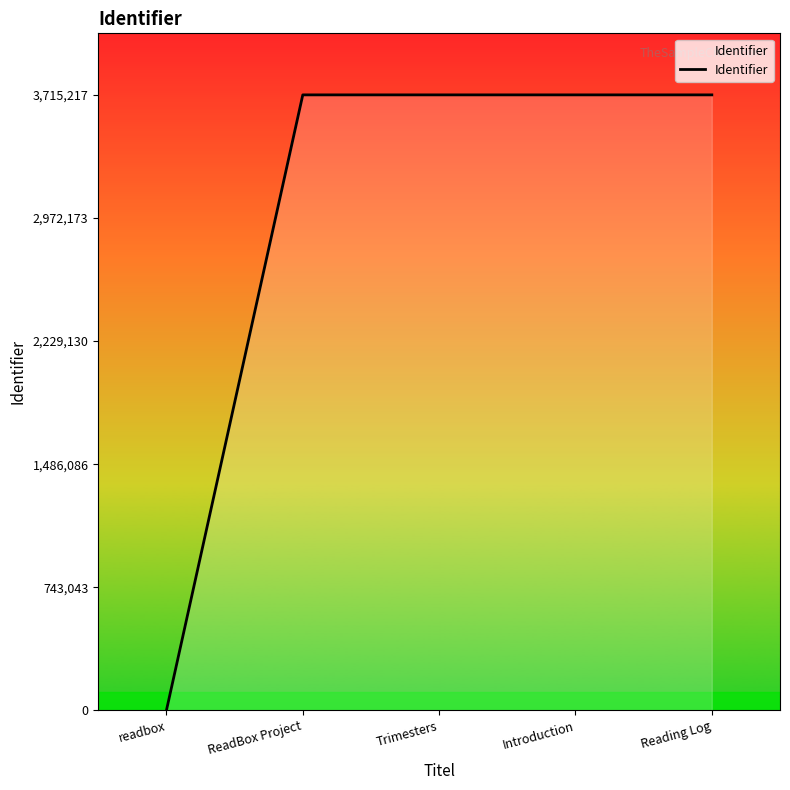

True or false: the data shows 3715214 at Introduction.

True